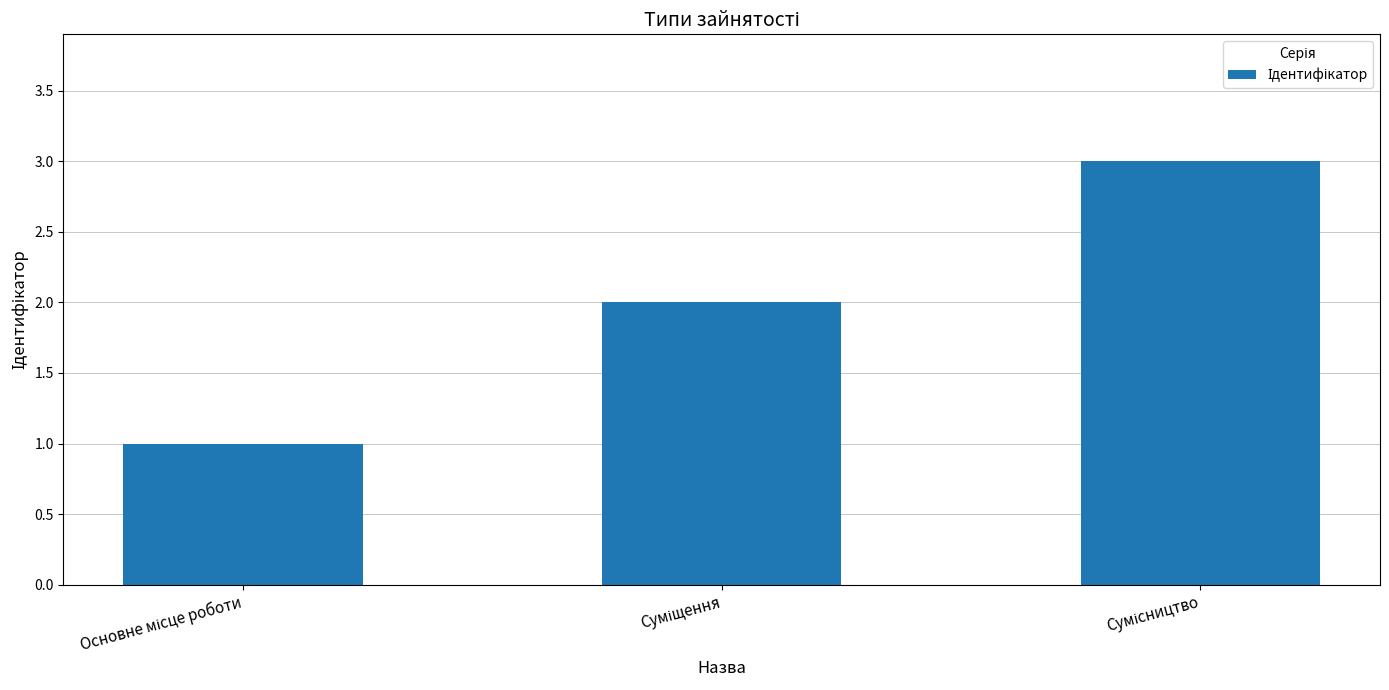

How many values are below 2?

1